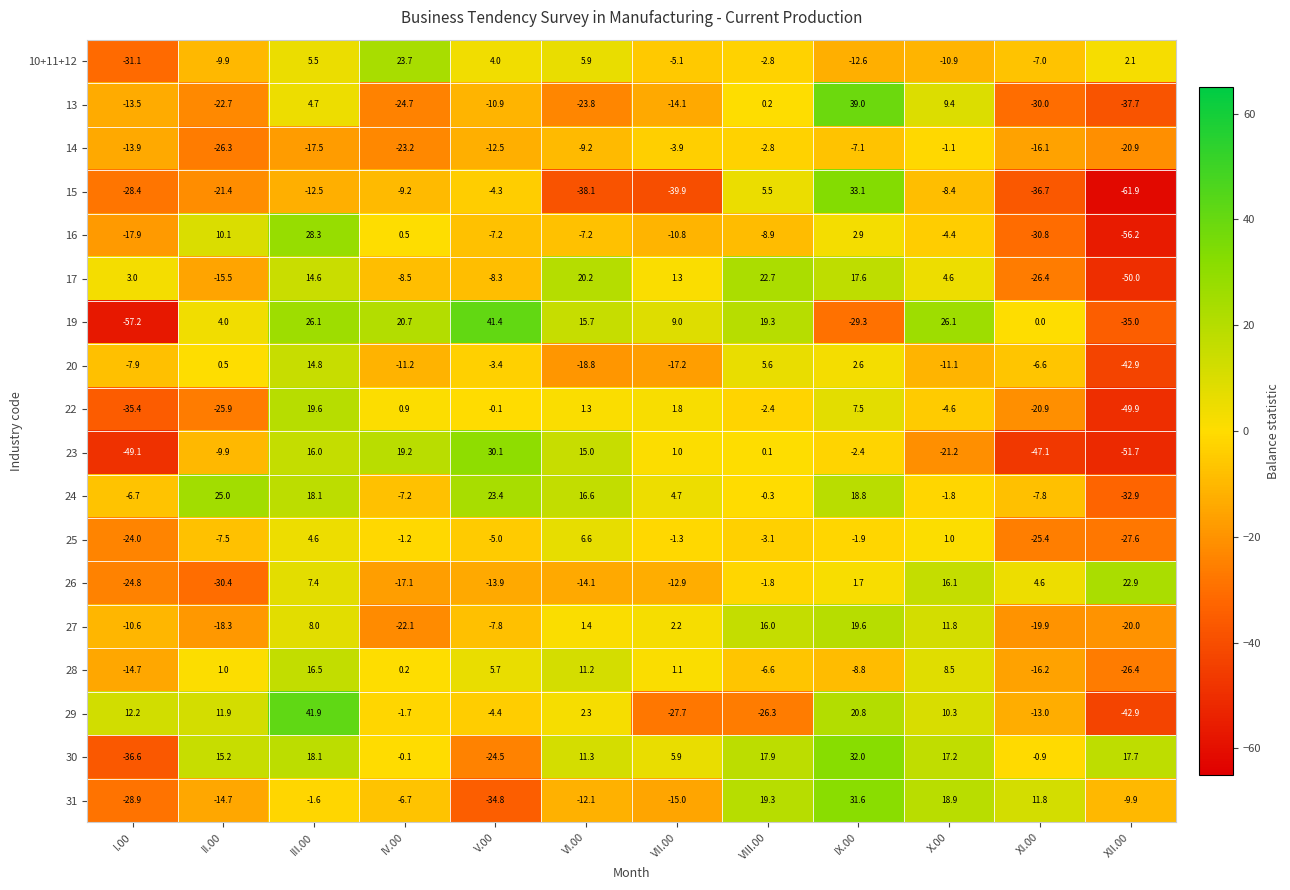

Is the value of 22 at VII.00 greater than the value of 28 at I.00?

Yes